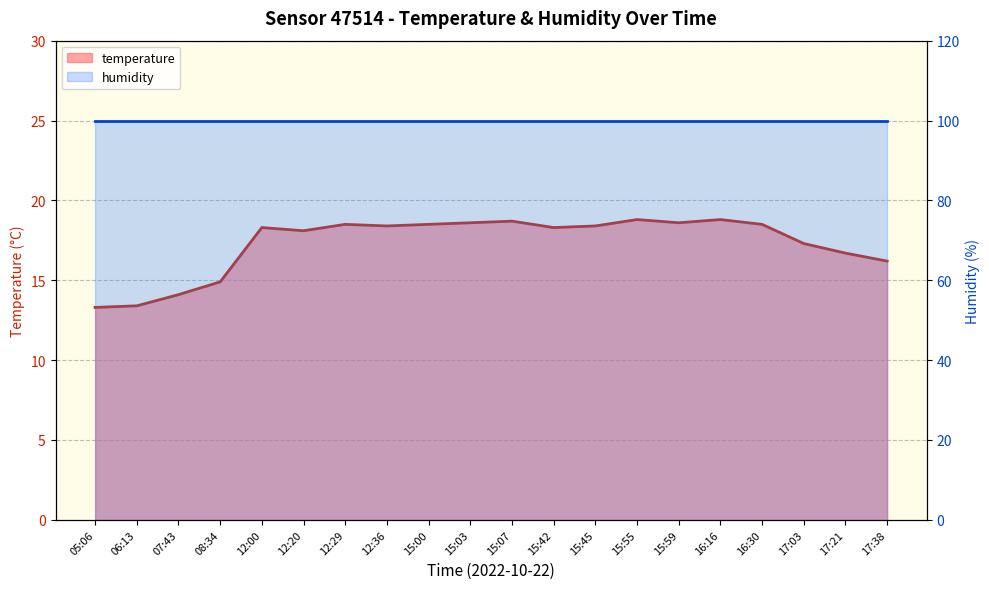

The chart shows a value of 18.4 at 12:36. True or false?

True